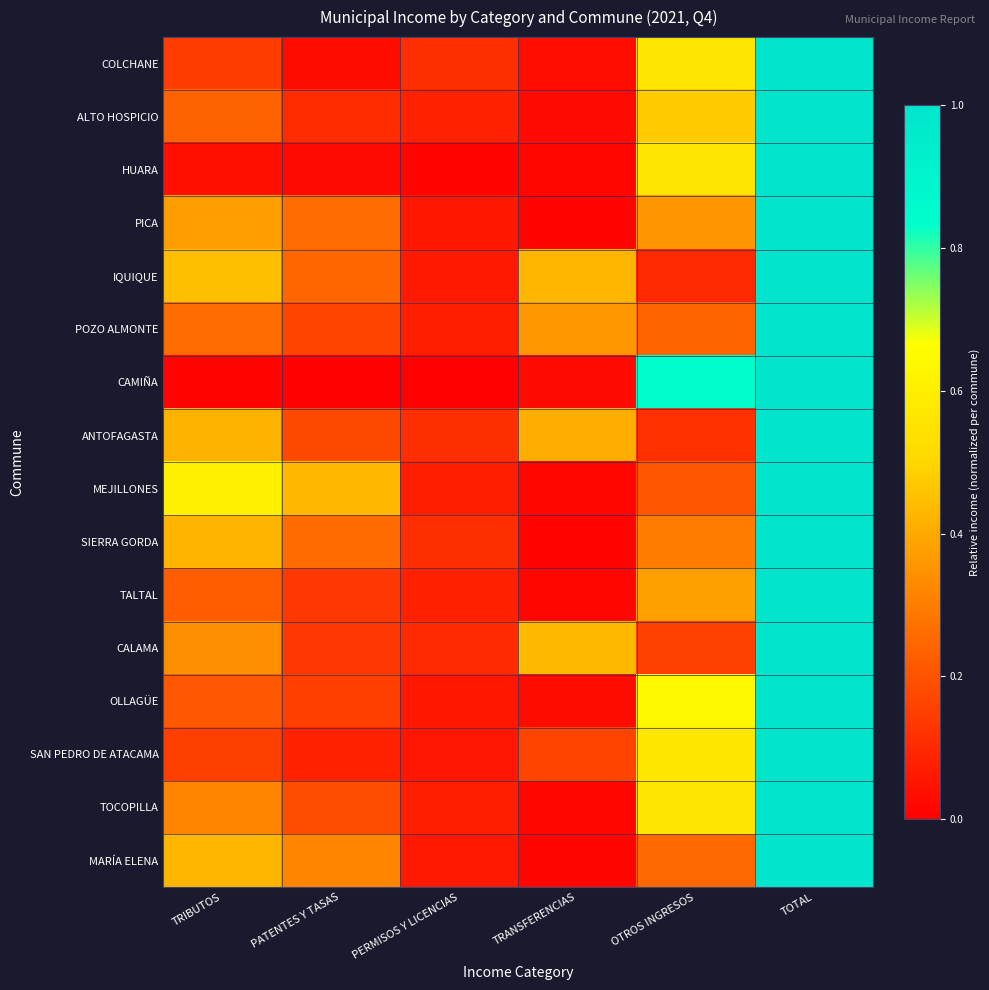

At which category does the chart reach its peak across all series?

TOTAL